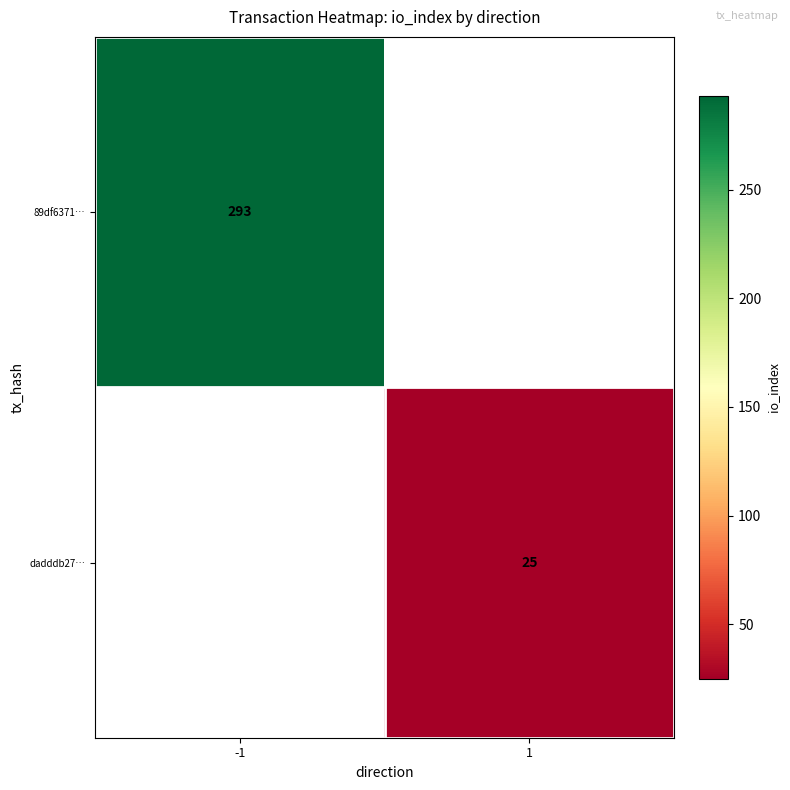

At how many categories does at least one series exceed 173?

1